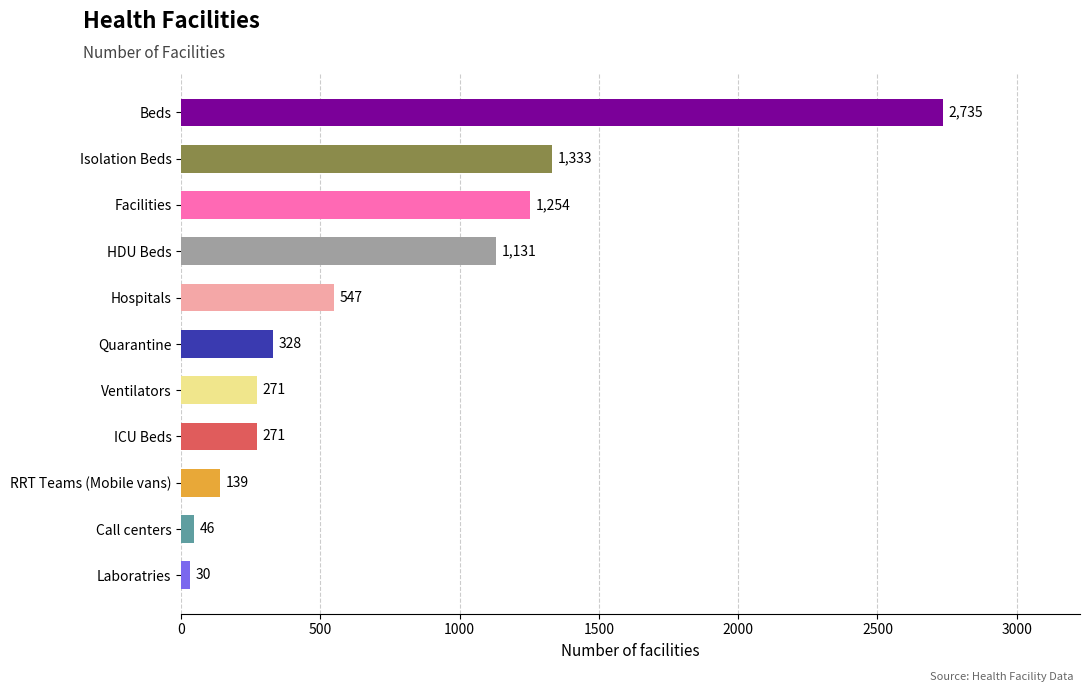

What is the greatest value displayed?

2735